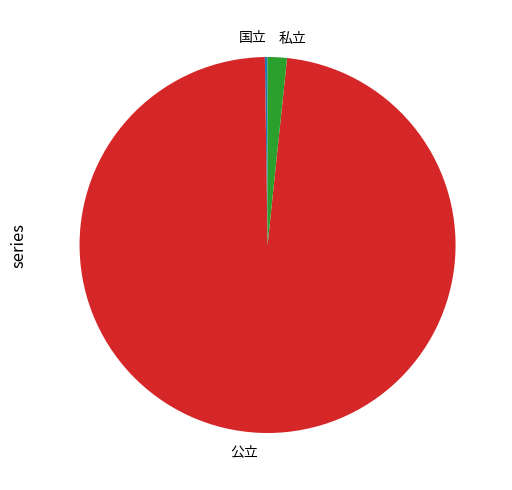

Which category has the biggest portion of the pie?

公立